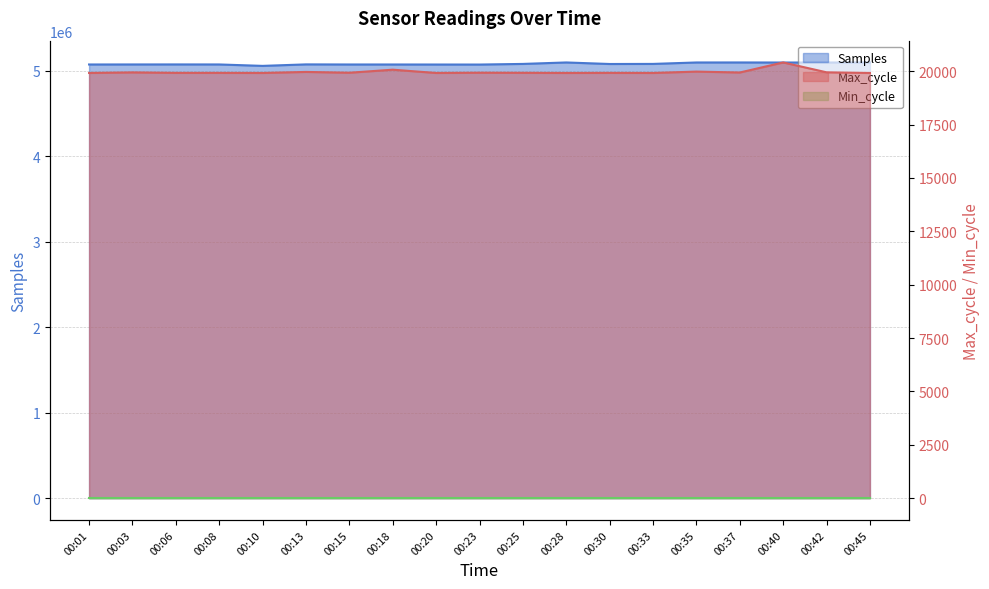

The value of Max_cycle at 00:40 is 5965. True or false?

False